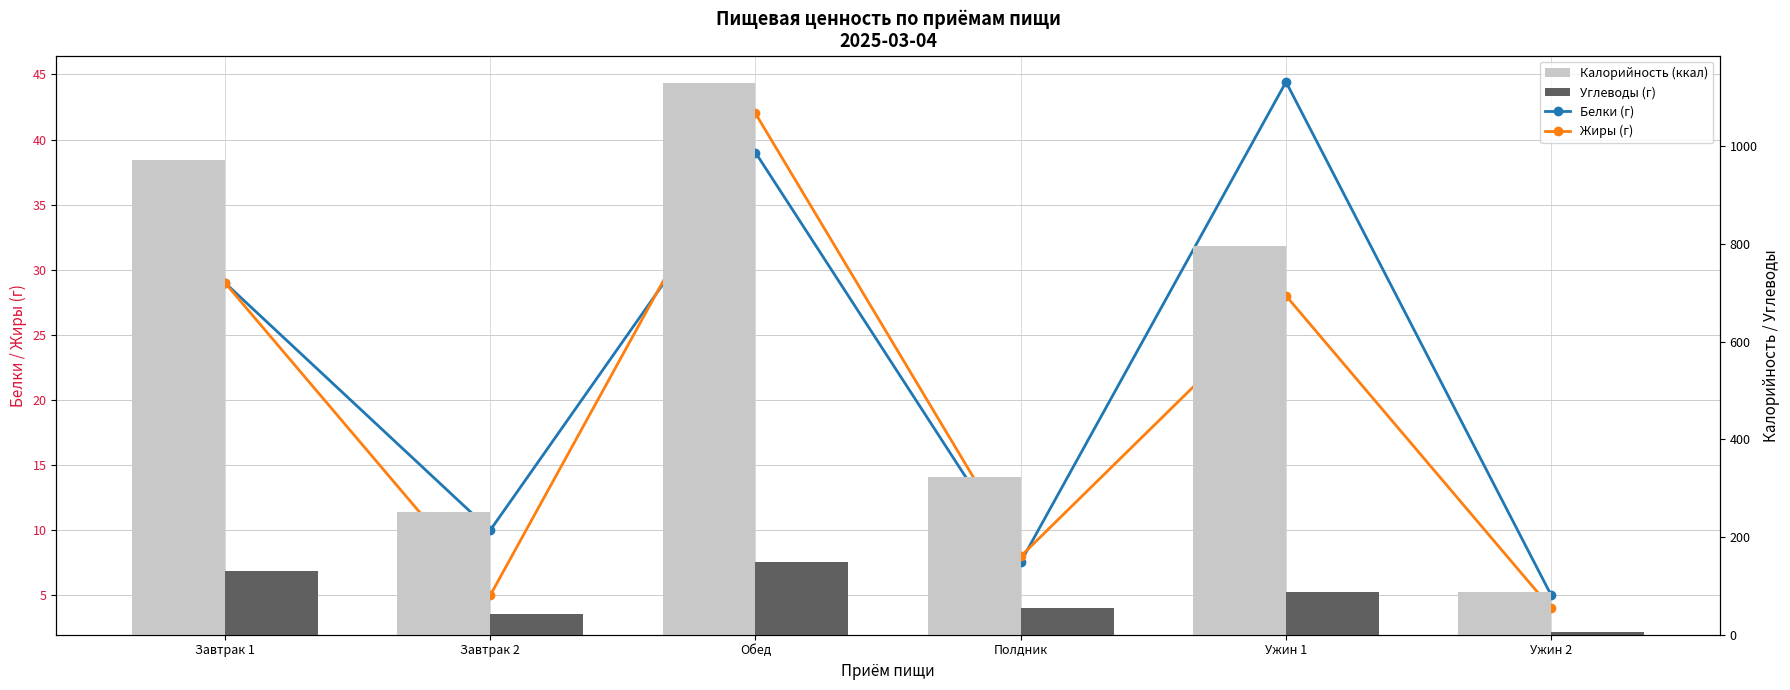

What is the total value across all series at Ужин 1?

955.4